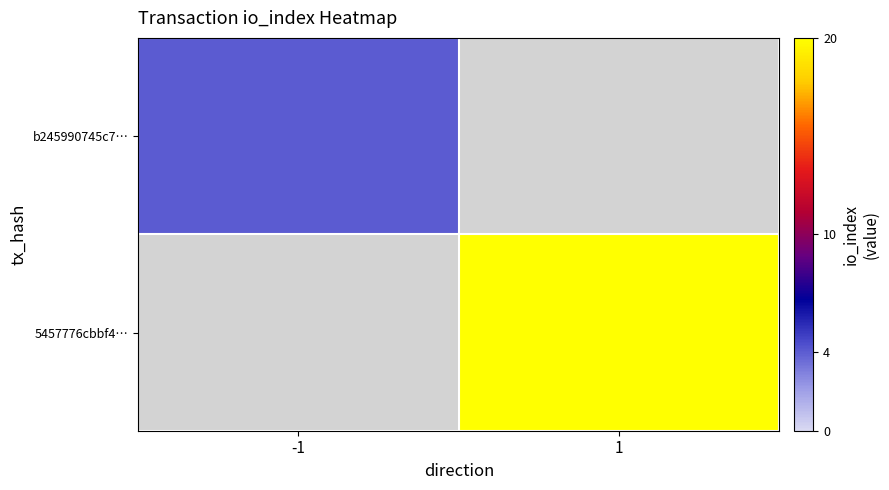

Rank the categories by b245990745c7… value from highest to lowest.

-1, 1